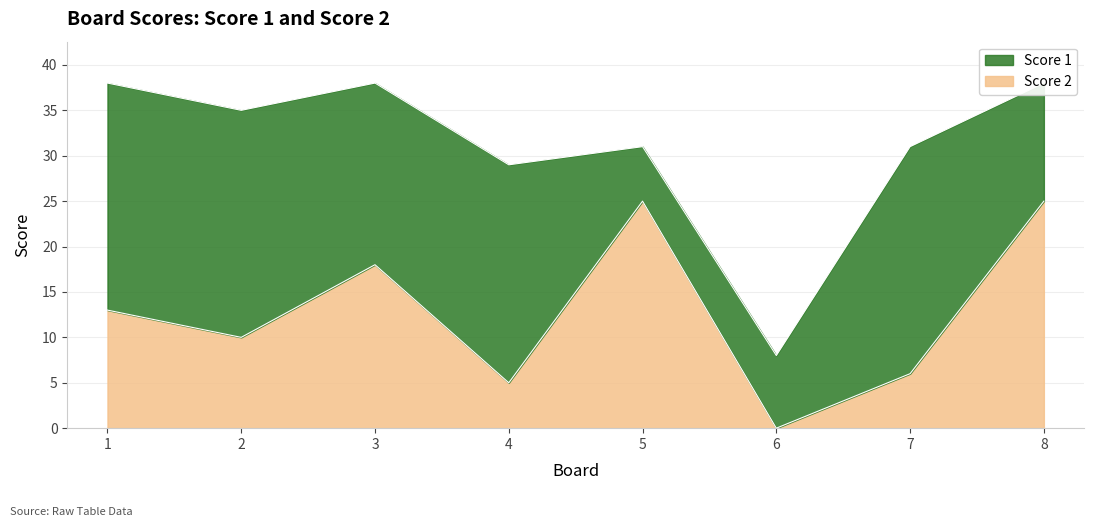

Reading left to right, extract all data points from this chart.

1=13	2=10	3=18	4=5	5=25	6=0	7=6	8=25